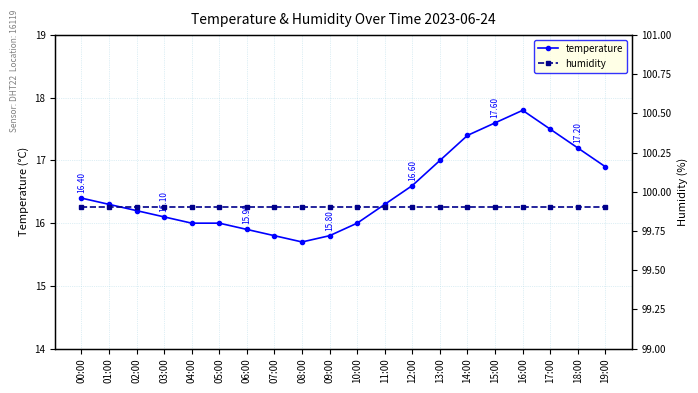

True or false: humidity has more than 0 interior local peaks.

False